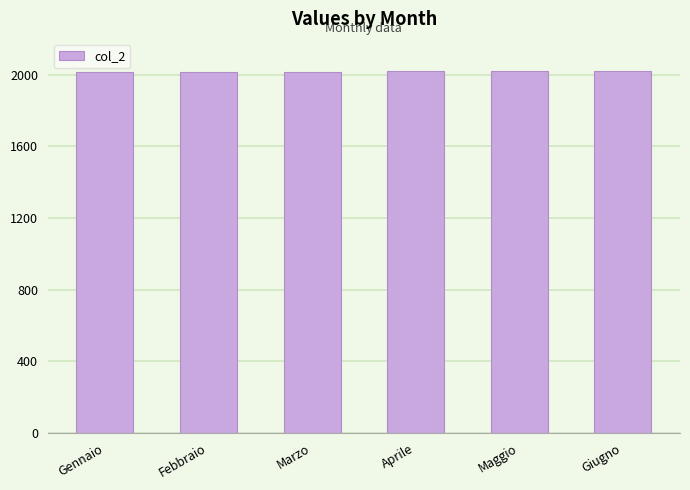

What value does the data have at Marzo?

2017